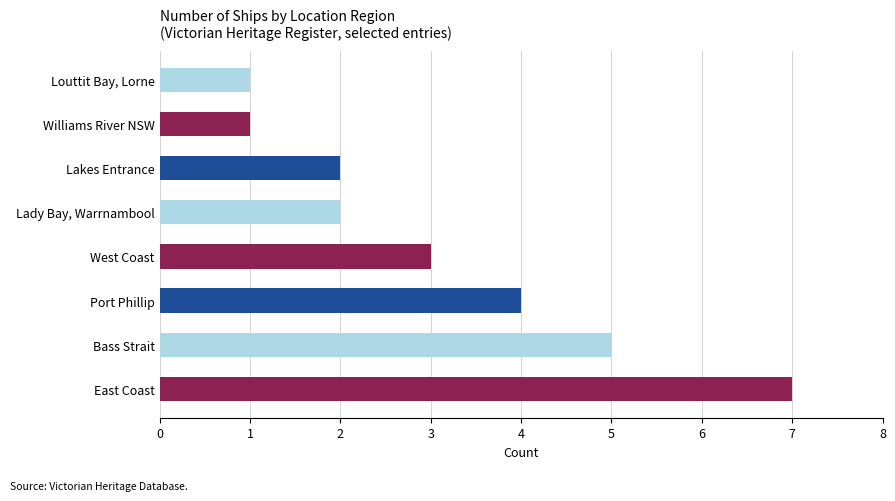

Are the bars grouped side by side (vs. stacked)?

No